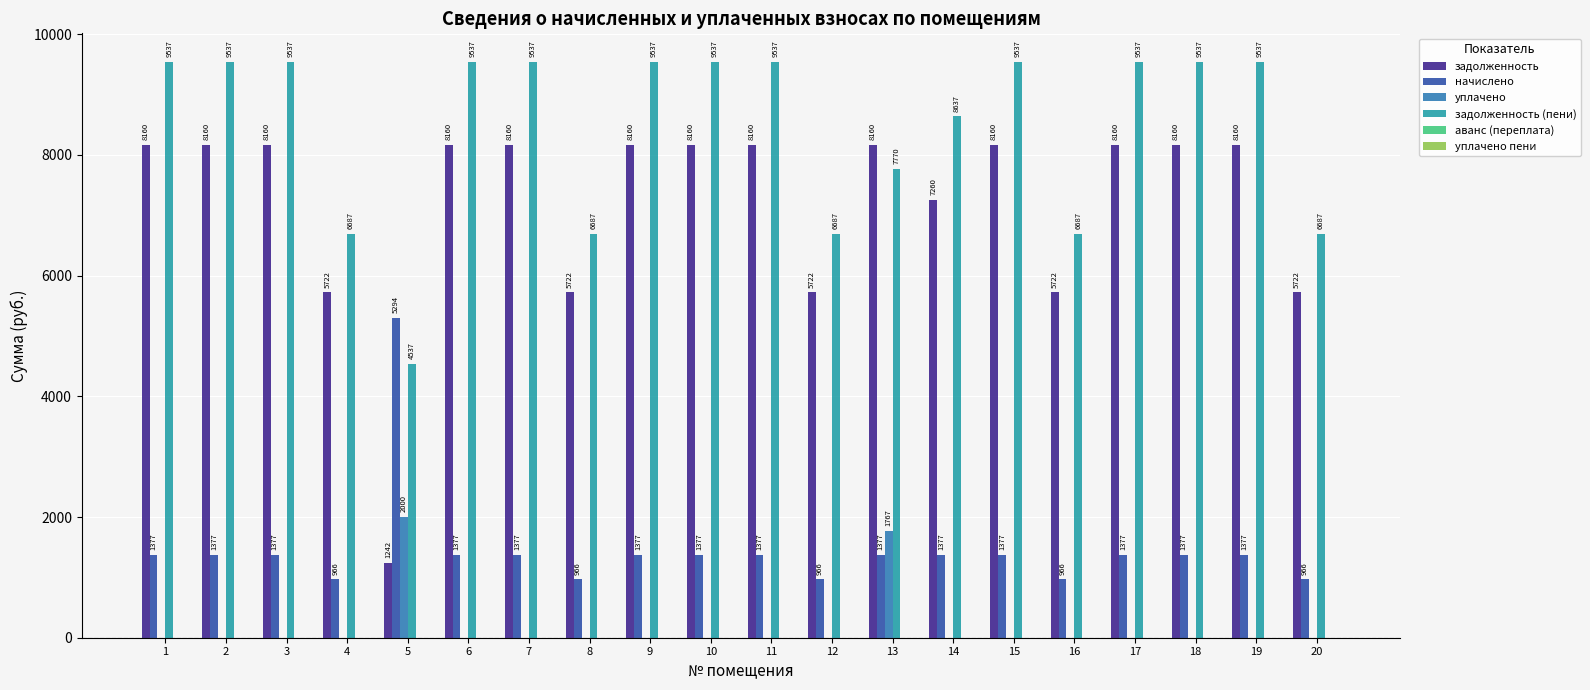

What is the maximum value for задолженность (пени)?

9537.0